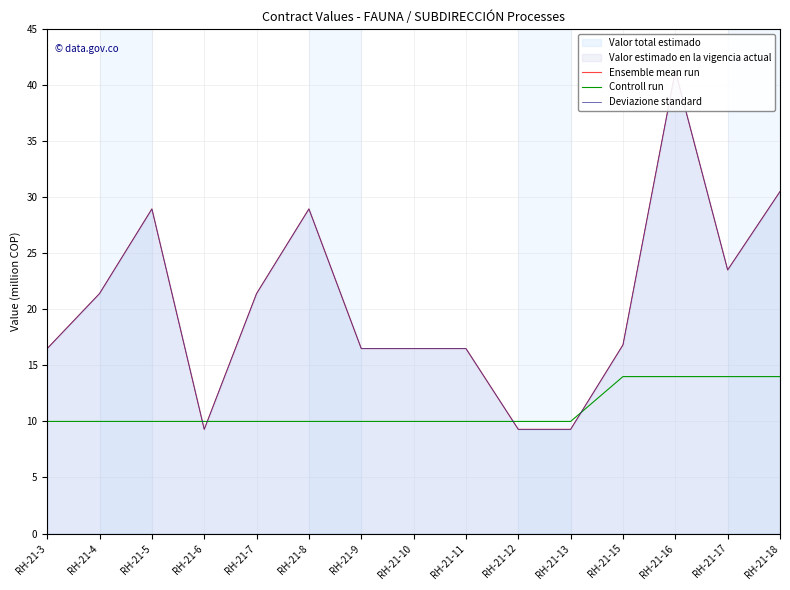

At which label is Deviazione standard closest to 25?

RH-21-17